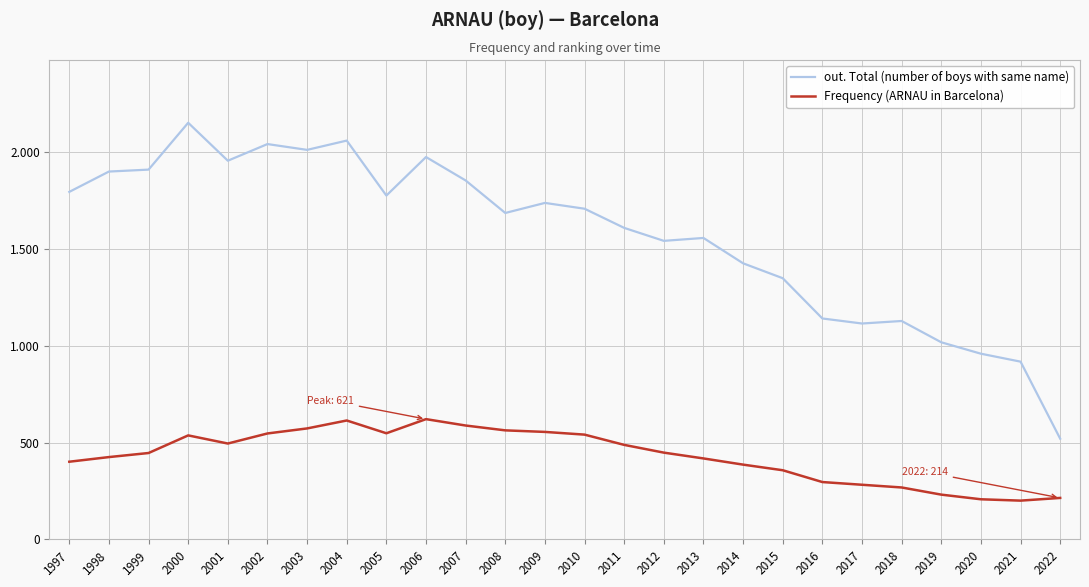

What is the approximate value of out. Total (number of boys with same name) at 2007, to the nearest 50?

1850